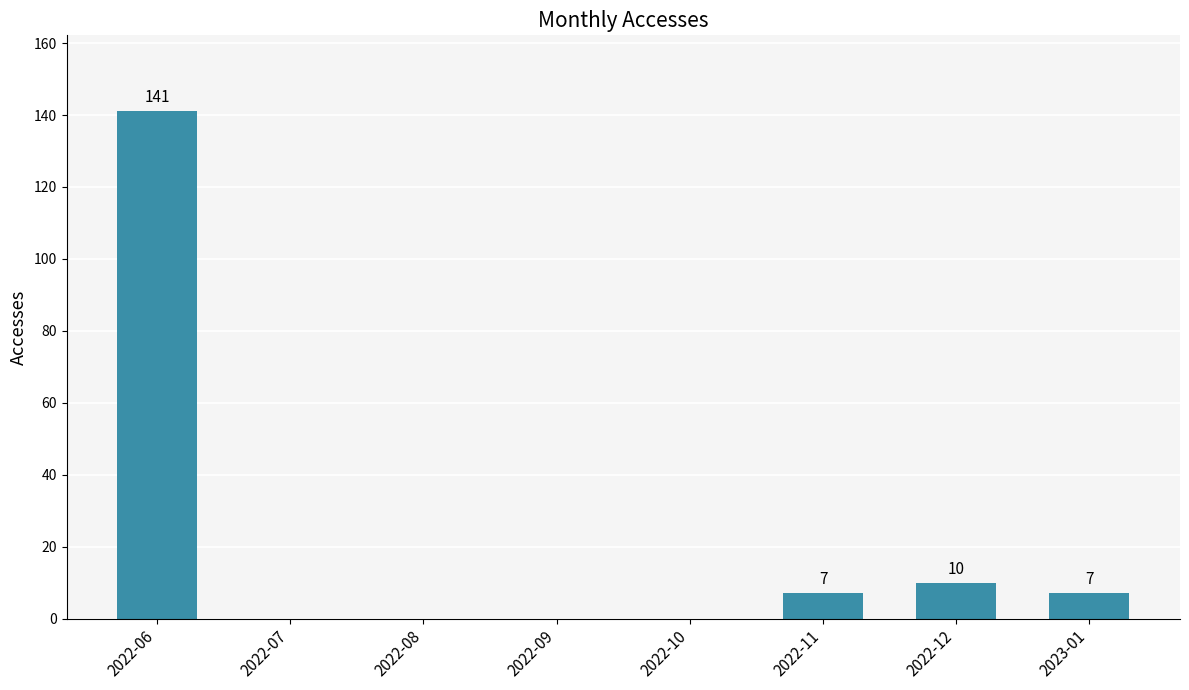

Are the bars horizontal?

No